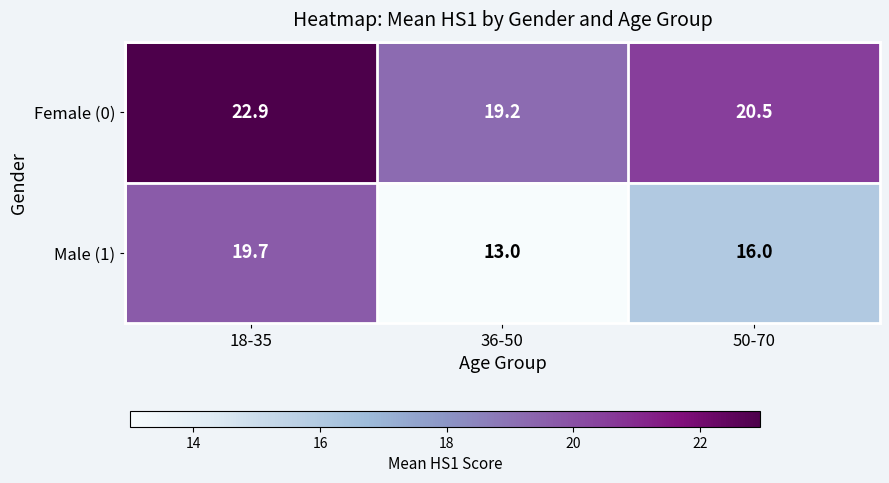

Rank the series at 36-50 from highest to lowest value.

Female (0), Male (1)